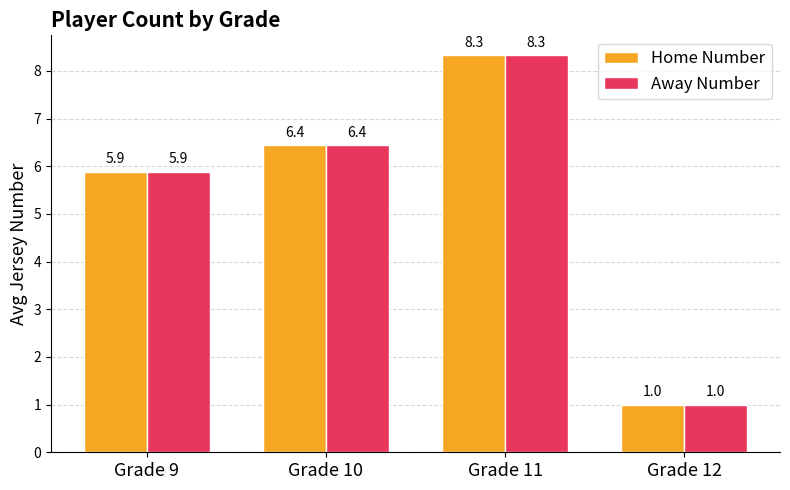

What is the highest value of the Home Number series?

8.3